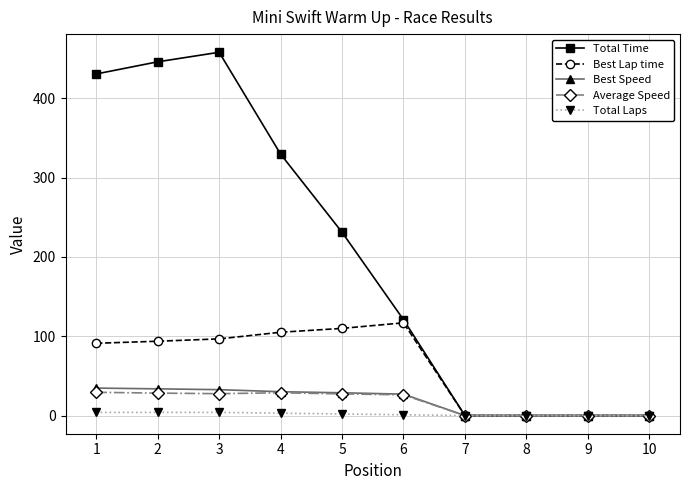

Which series has the largest total across all categories?

Total Time